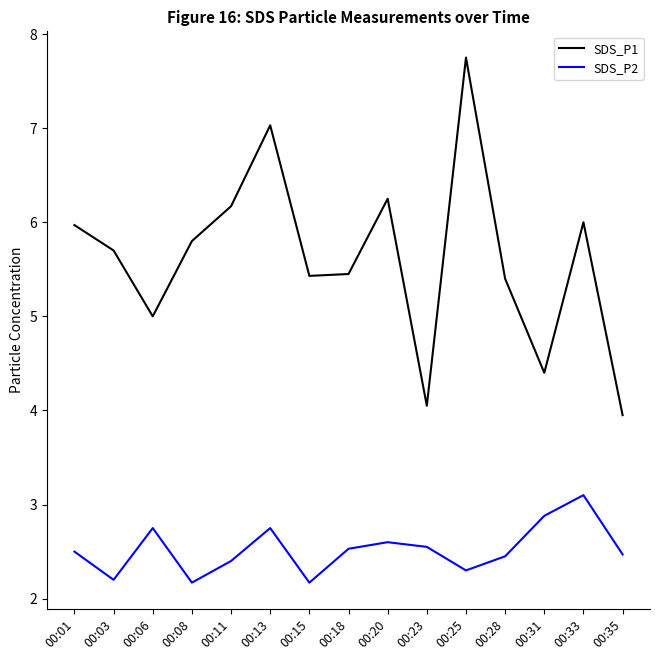

In SDS_P2, how many points are lower than both neighbors (excluding endpoints)?

4